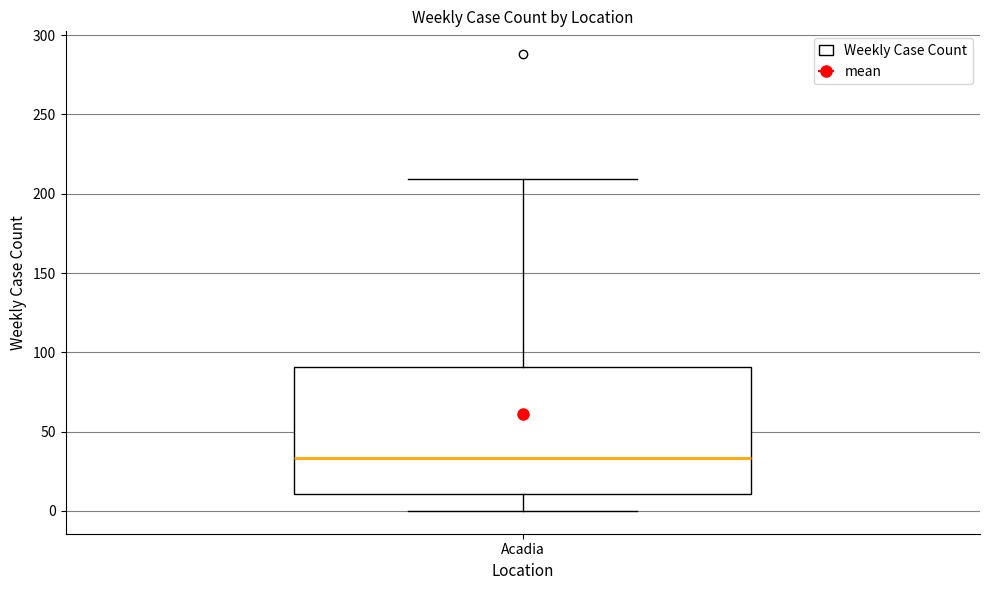

Transcribe this box plot: give where the median line is, the range the box spans, and where the two whiskers end, as read against the y-axis. The values are not printed on the chart, so give them approximately, as read against the axis.

median 35, box 10 to 90, whiskers 0 to 210